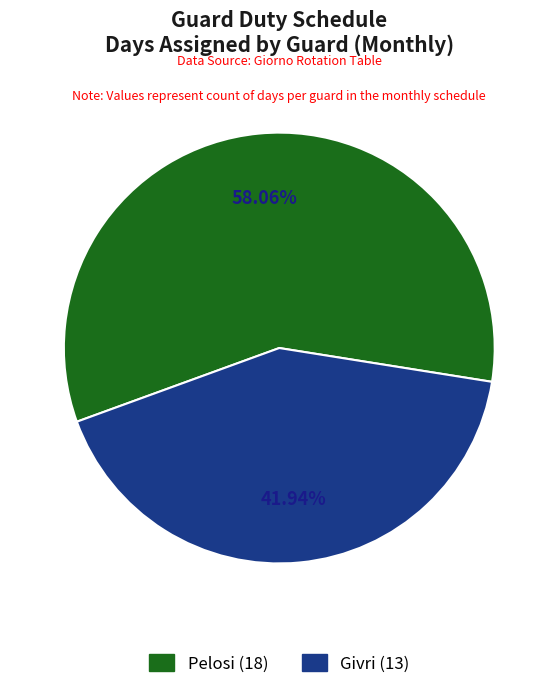

What percentage do Pelosi and Givri together represent?

100.0%